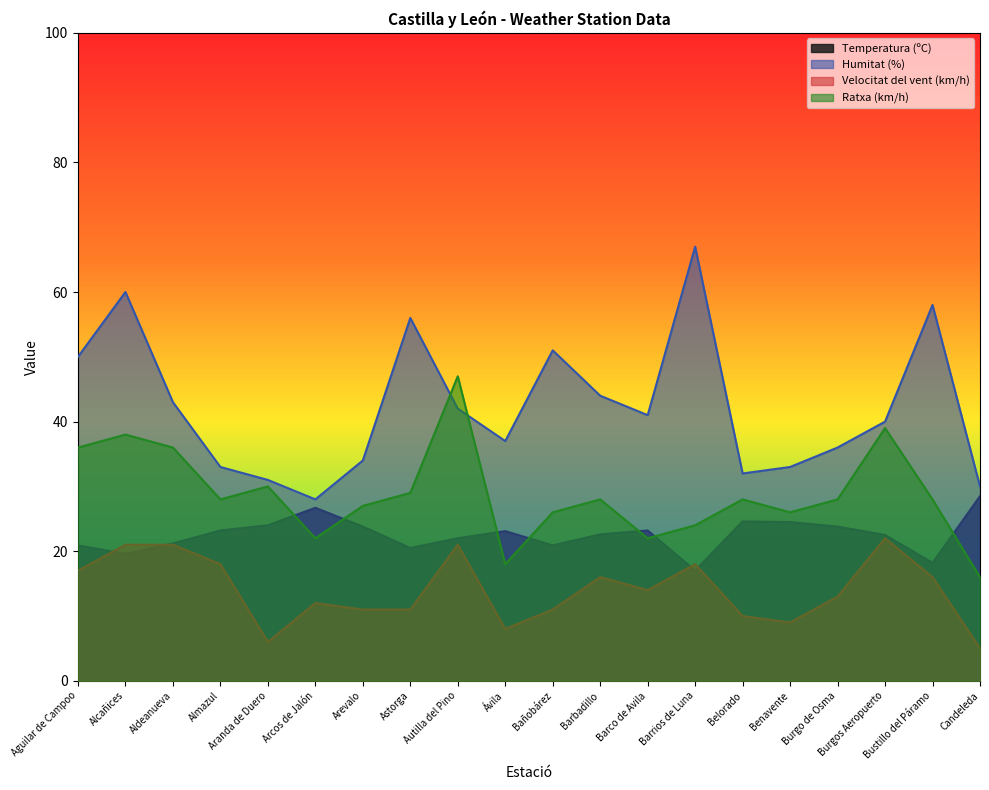

What is the value of the Ratxa (km/h) point at the 12th from the left?

28.0